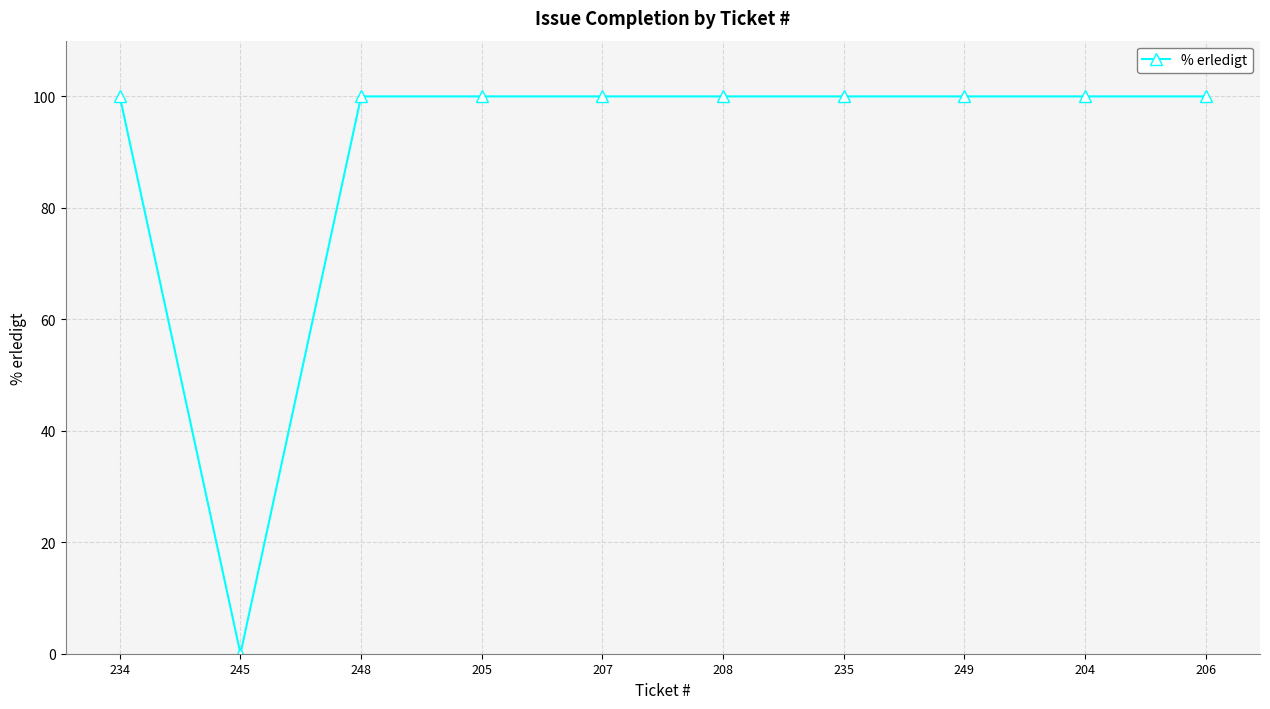

What is the maximum value shown in the chart?

100